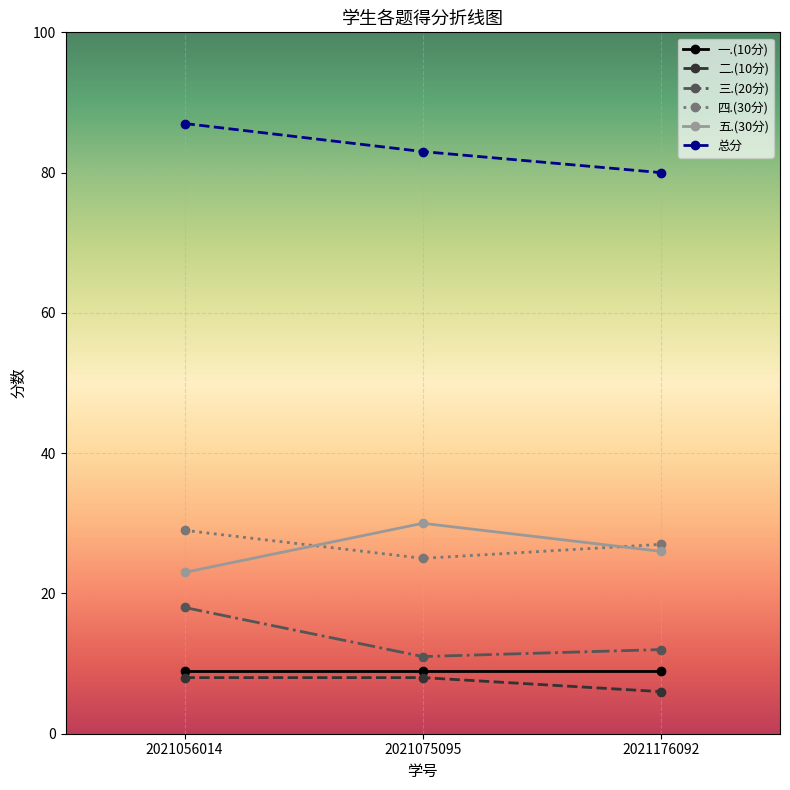

What is the difference between the 三.(20分) values at 2021075095 and 2021056014?

7